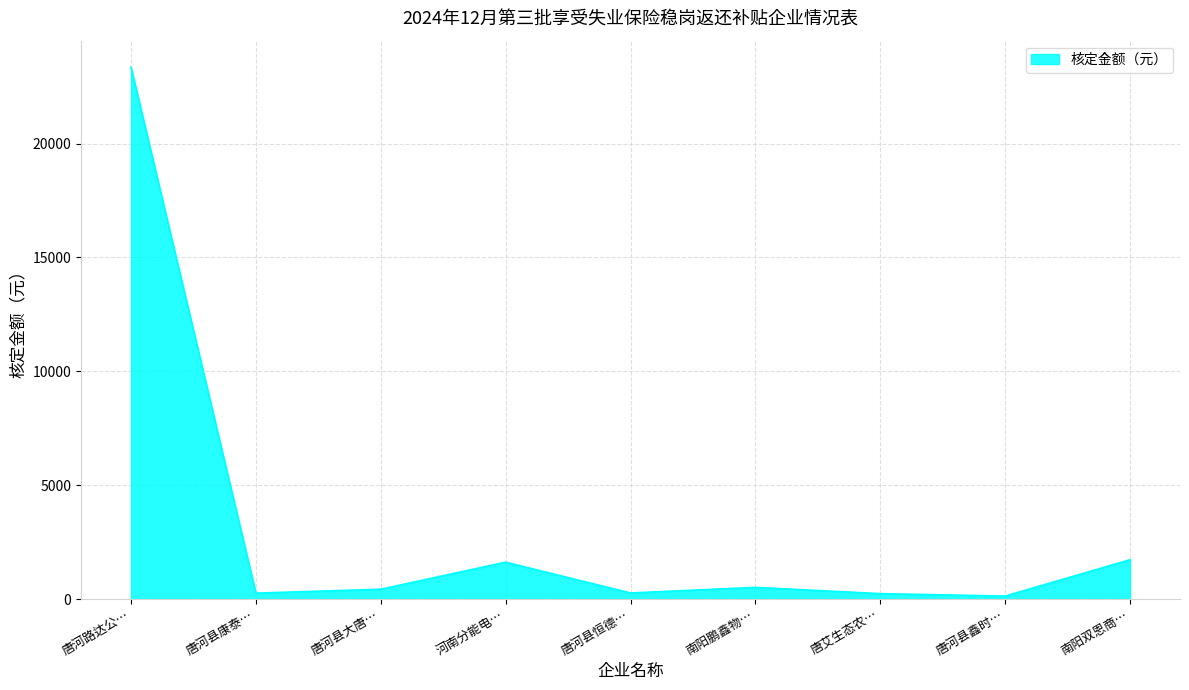

Where is the data nearest to the value 11738?

南阳双恩商…